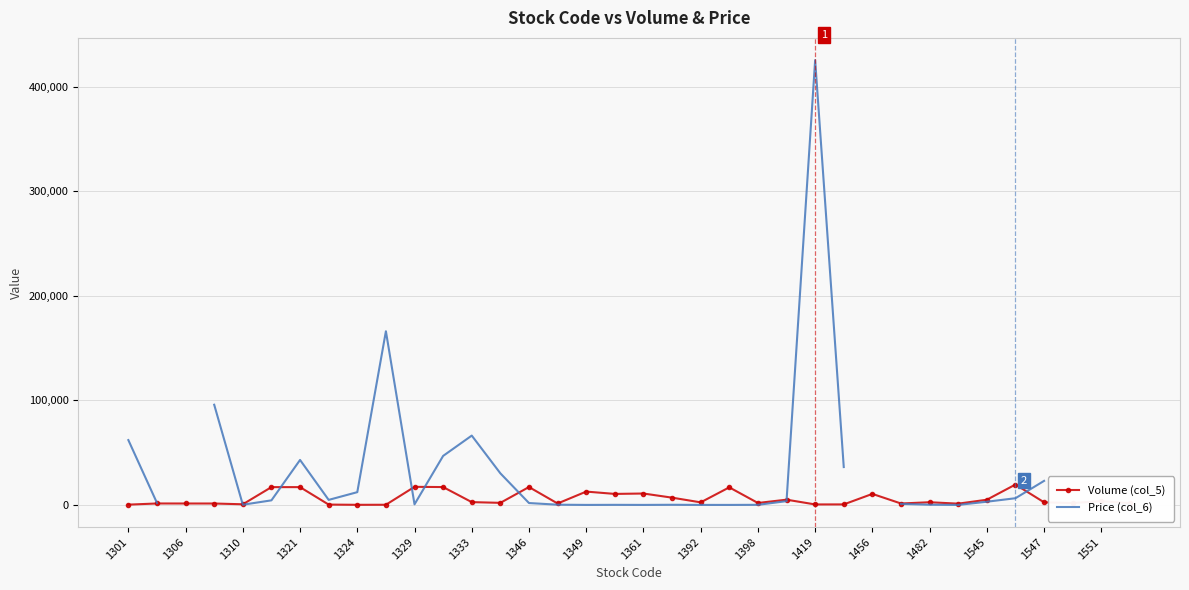

True or false: Volume (col_5) has more than 0 points higher than both neighbors.

True